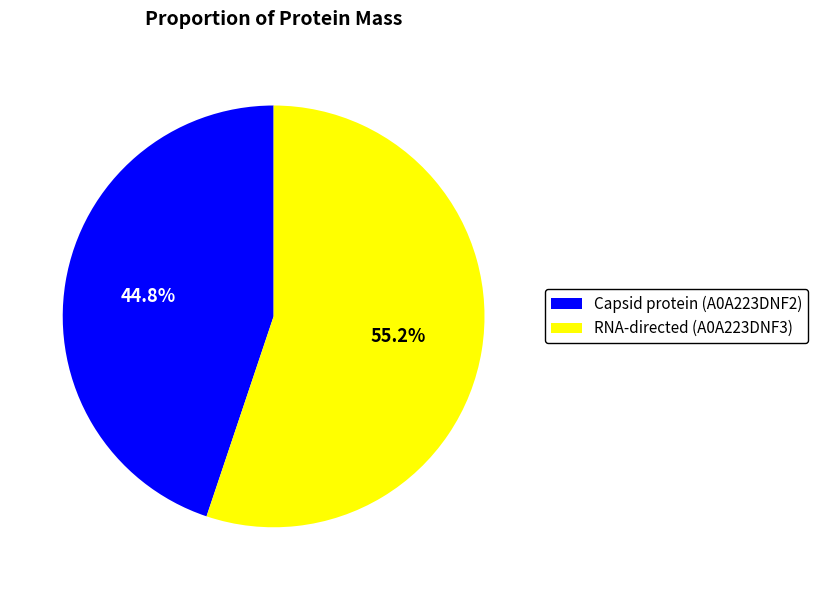

To the nearest percent, what is the difference between the largest and smallest slice percentages?

10%